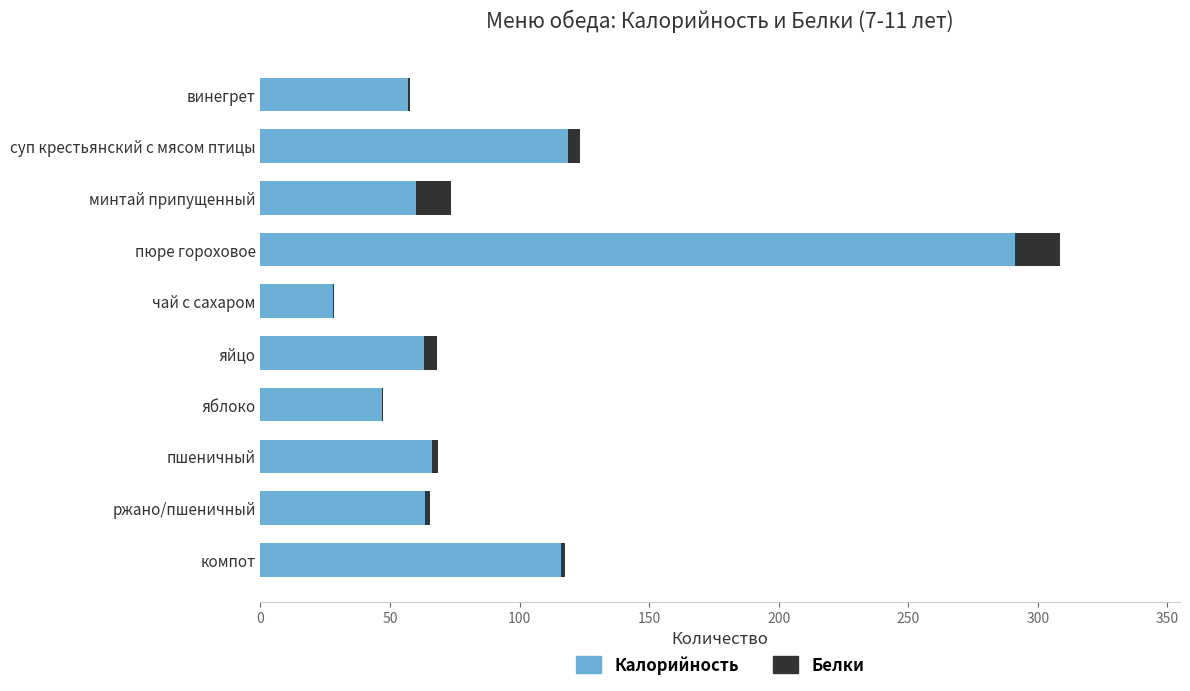

At which category is the sum across all series the highest?

пюре гороховое